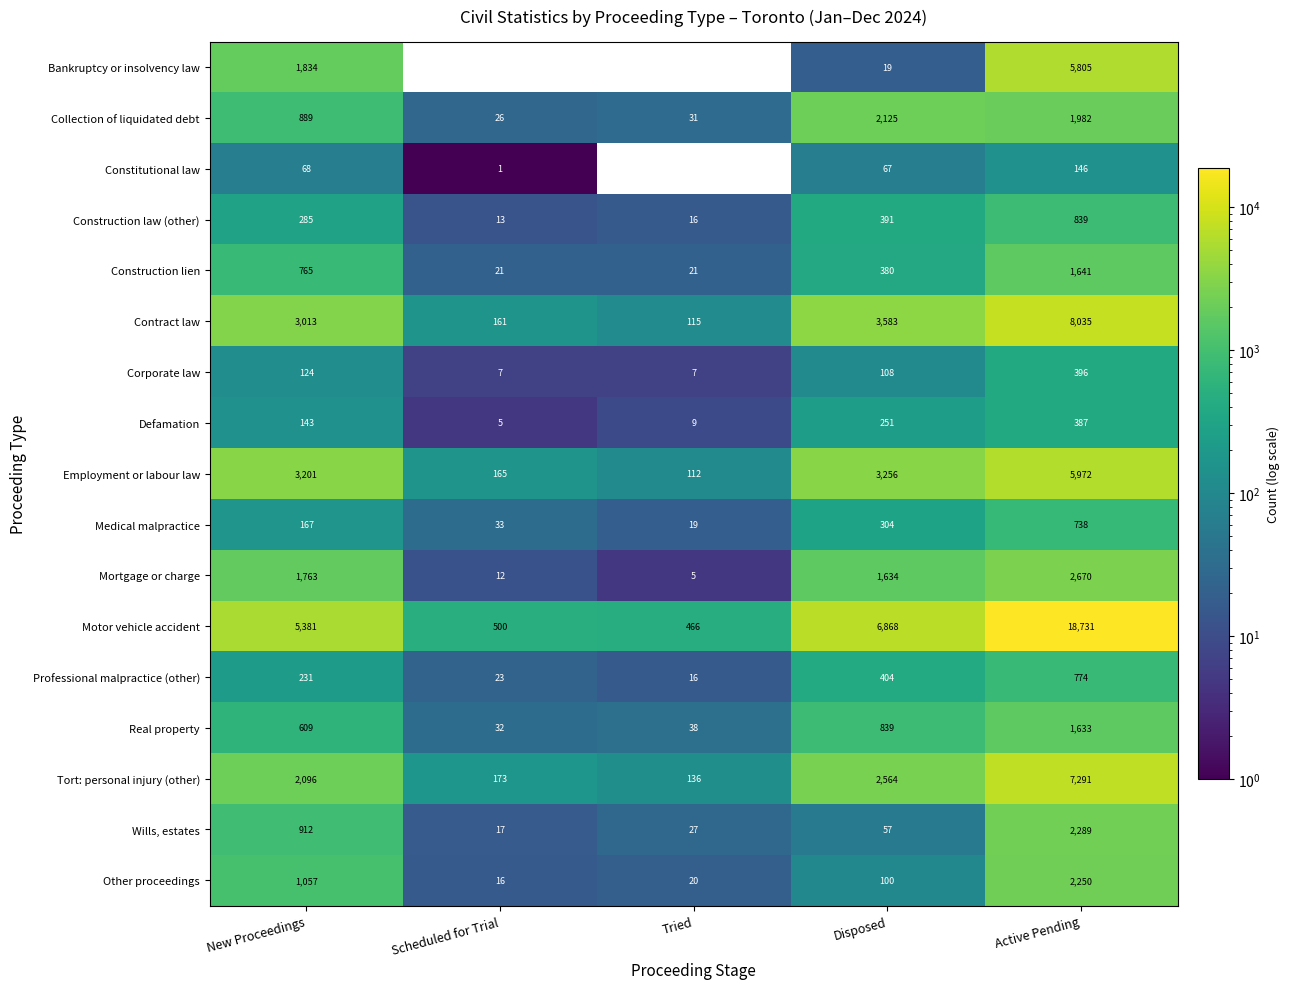

What is the average value of the Tort: personal injury (other) series?

2452